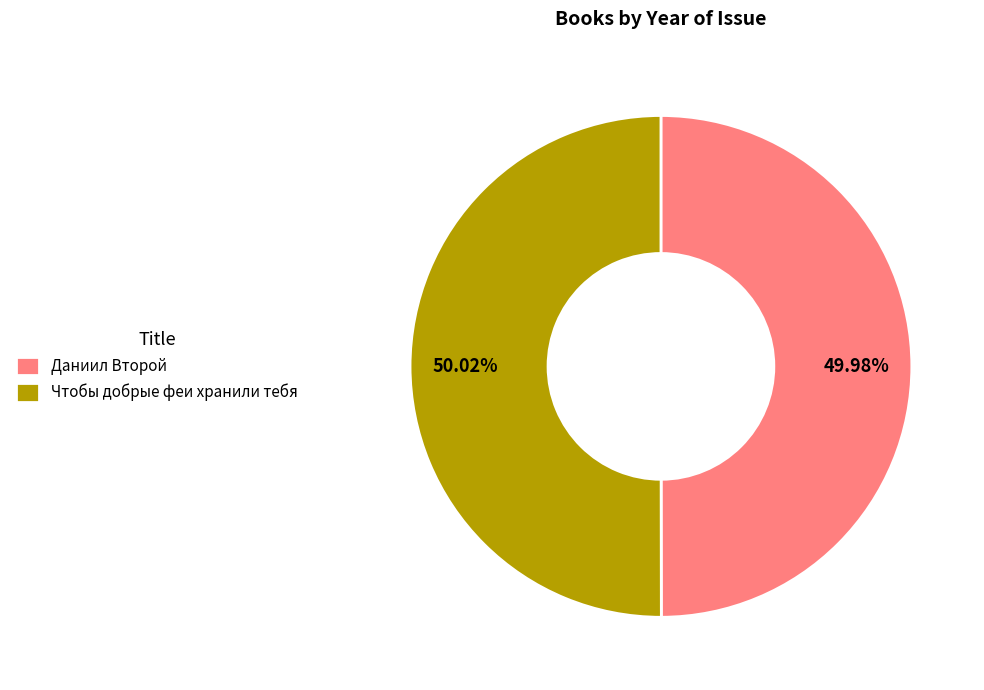

What is the ratio of the value at Даниил Второй to the value at Чтобы добрые феи хранили тебя?

1.0